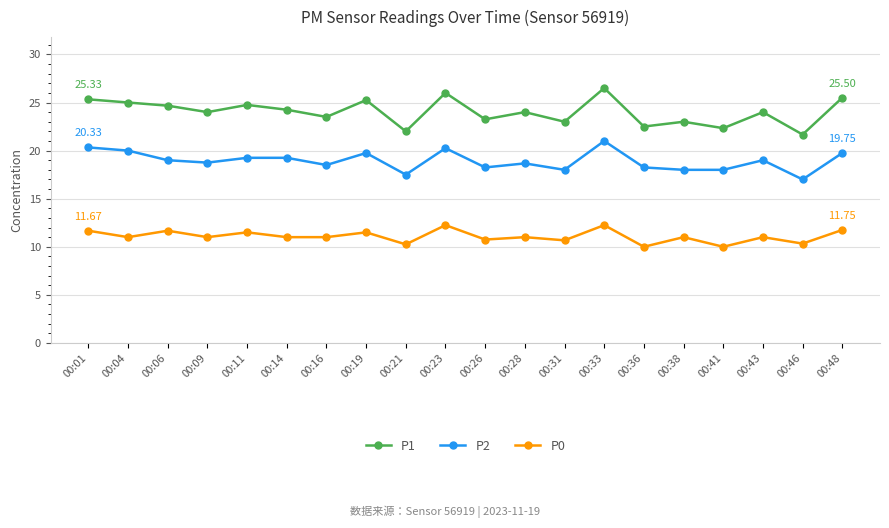

Rank the series by their average value, from lowest to highest.

P0, P2, P1